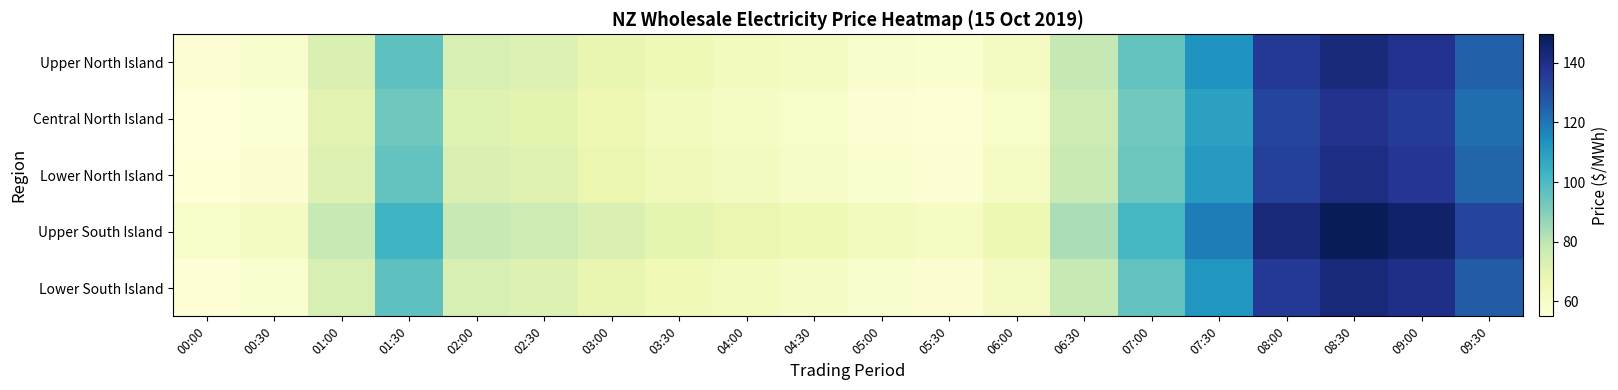

Reading left to right, transcribe all the data shown in this chart.

Upper North Island: 00:00=57.2	00:30=58.7	01:00=72.8	01:30=96.6	02:00=73.8	02:30=72.1	03:00=68.5	03:30=65.3	04:00=63.2	04:30=61.9	05:00=59.4	05:30=58.1	06:00=62.3	06:30=78.9	07:00=95.4	07:30=112.7	08:00=135.9	08:30=142.3	09:00=138.8	09:30=125.4
Central North Island: 00:00=55.0	00:30=56.6	01:00=70.3	01:30=93.4	02:00=71.3	02:30=69.8	03:00=66.2	03:30=63.5	04:00=61.3	04:30=59.9	05:00=57.2	05:30=56.0	06:00=60.1	06:30=76.5	07:00=92.9	07:30=109.2	08:00=132.4	08:30=139.1	09:00=135.4	09:30=122.2
Lower North Island: 00:00=55.7	00:30=57.6	01:00=72.2	01:30=95.5	02:00=72.9	02:30=71.2	03:00=67.3	03:30=64.2	04:00=62.4	04:30=60.5	05:00=58.3	05:30=57.2	06:00=61.5	06:30=77.7	07:00=94.1	07:30=110.9	08:00=134.2	08:30=140.9	09:00=137.1	09:30=123.8
Upper South Island: 00:00=60.2	00:30=62.2	01:00=78.6	01:30=103.0	02:00=78.5	02:30=76.7	03:00=72.9	03:30=69.5	04:00=67.4	04:30=65.1	05:00=62.9	05:30=61.4	06:00=66.5	06:30=83.2	07:00=101.2	07:30=118.8	08:00=142.9	08:30=149.5	09:00=145.9	09:30=132.4
Lower South Island: 00:00=56.3	00:30=58.3	01:00=73.5	01:30=96.6	02:00=73.6	02:30=71.9	03:00=68.1	03:30=64.9	04:00=63.0	04:30=61.2	05:00=58.8	05:30=57.6	06:00=62.1	06:30=78.4	07:00=95.9	07:30=112.3	08:00=136.5	08:30=143.2	09:00=139.7	09:30=126.3